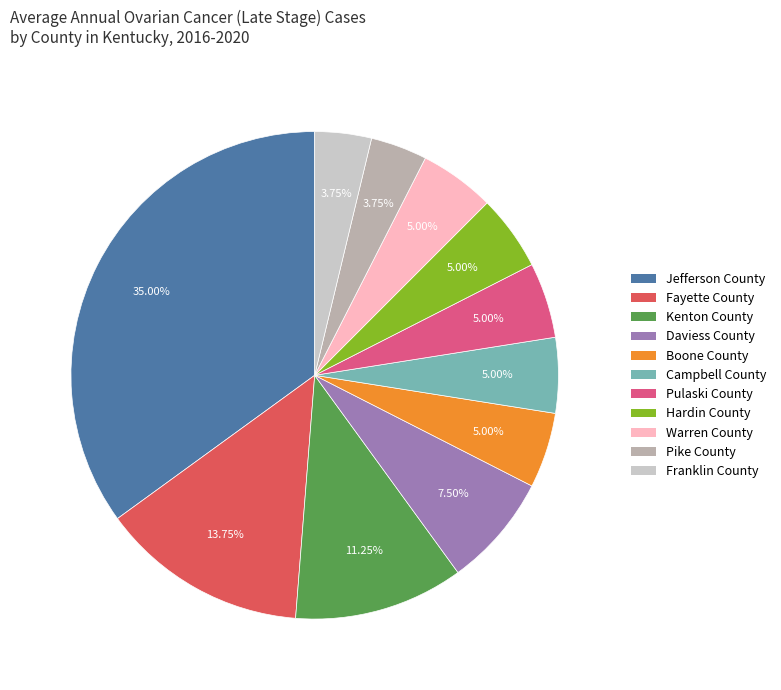

How many segments does this pie chart have?

11